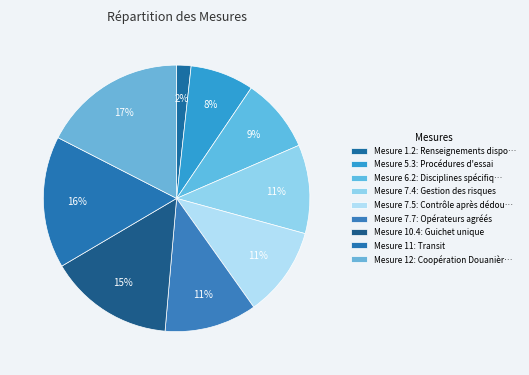

Rank the categories by value from highest to lowest.

12, 11, 10.4, 7.7, 7.5, 7.4, 6.2, 5.3, 1.2